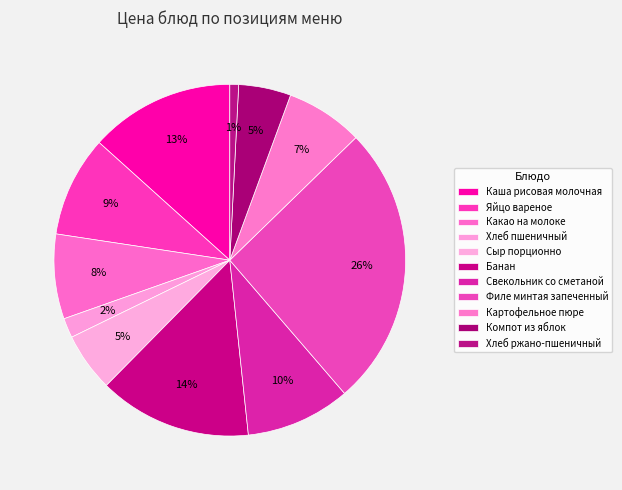

What is the change in value from Банан to Свекольник со сметаной?

-6.9